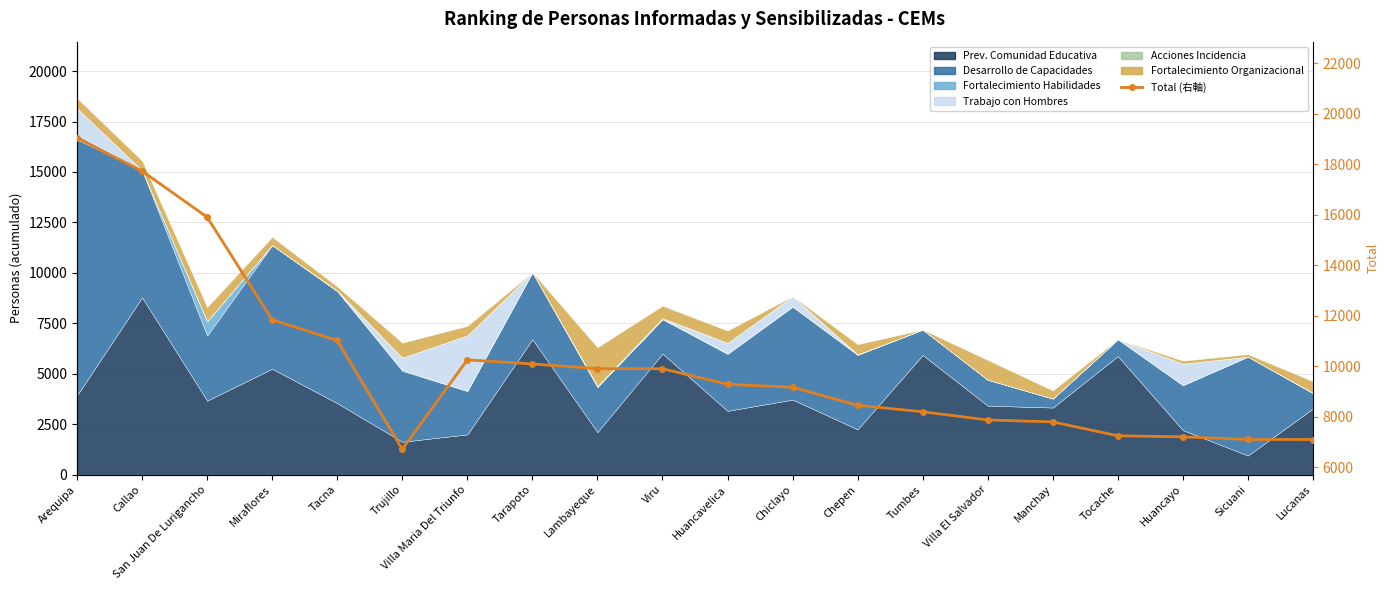

Does the chart have visible grid lines?

Yes